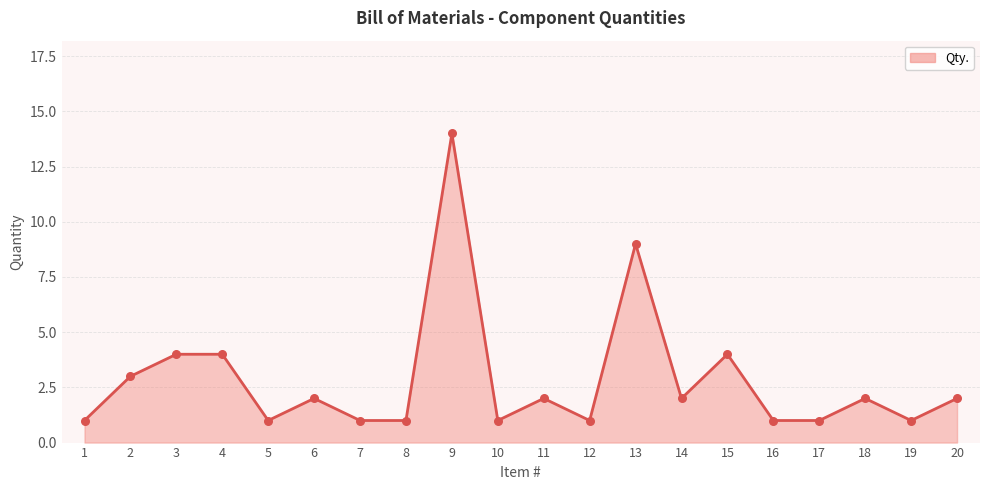

What is the ratio of the value at 14 to the value at 20?

1.0